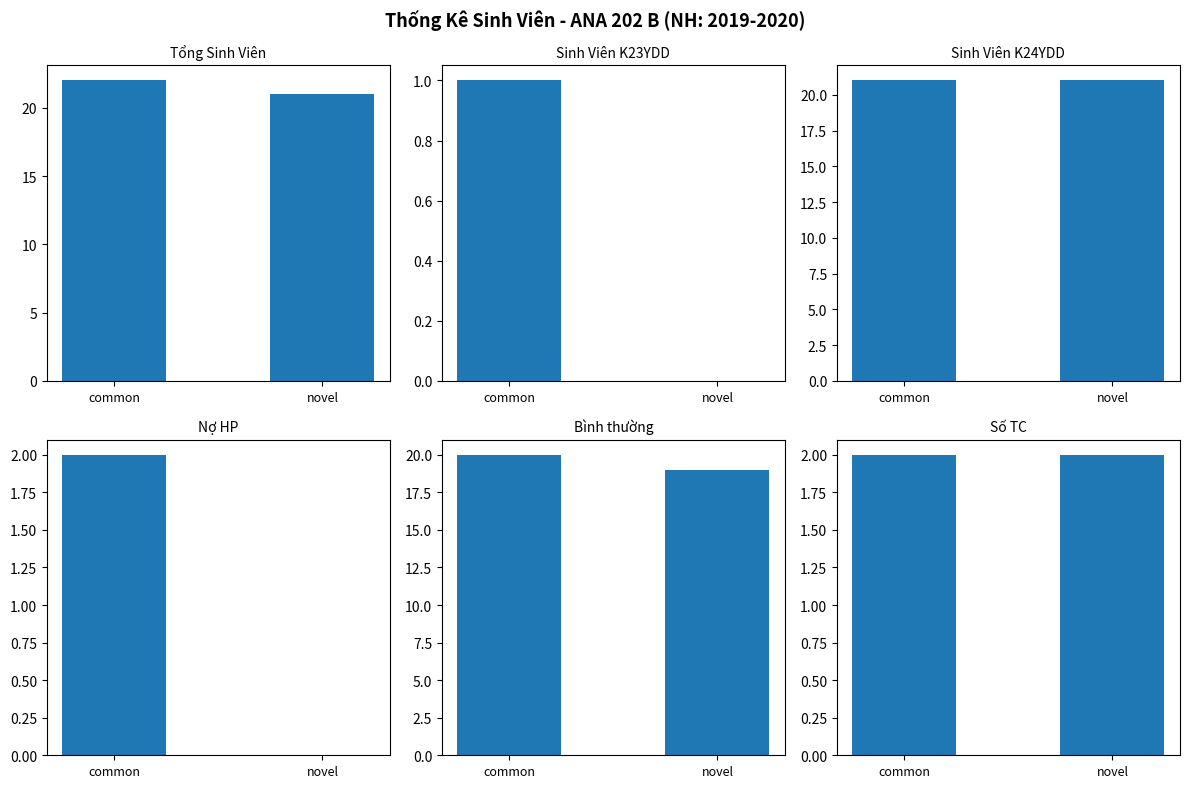

Count the number of categories in the chart.

2